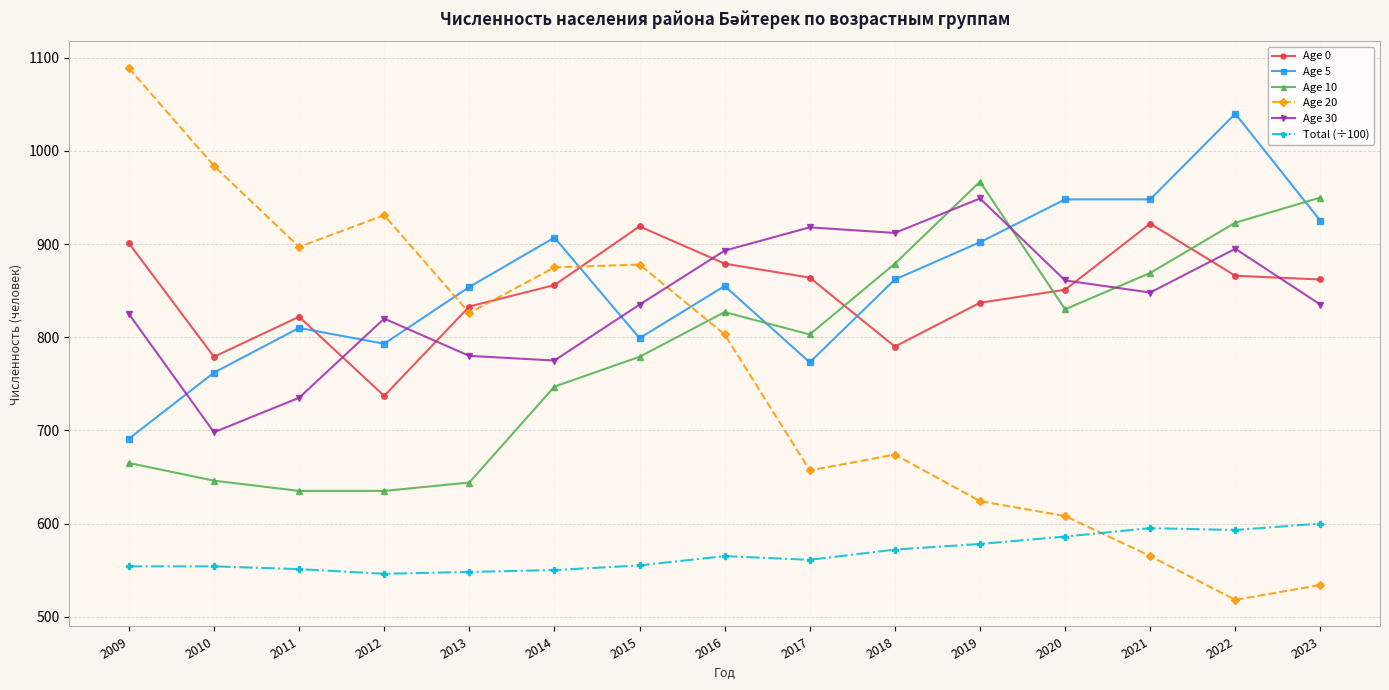

What is the total value across all series at 2012?

4462